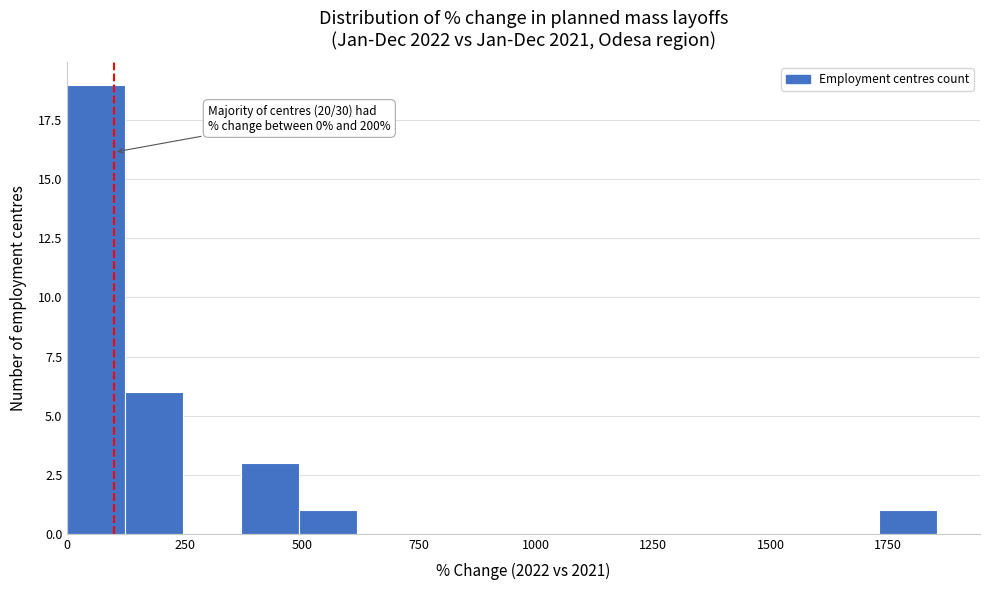

Read against the x-axis, roughly where is the centre of the tallest bar?

50